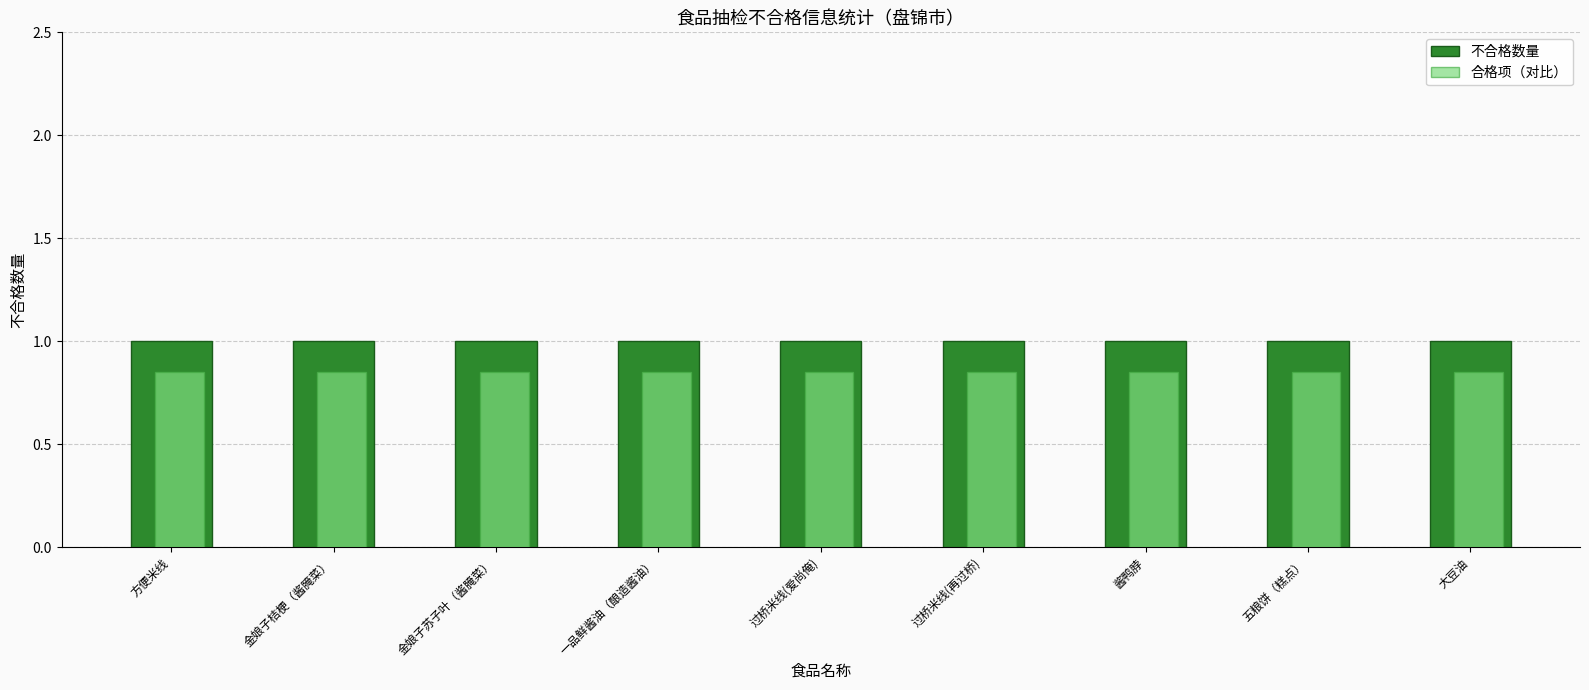

Rank the series at 金娘子苏子叶（酱腌菜） from lowest to highest value.

合格项（对比）, 不合格数量